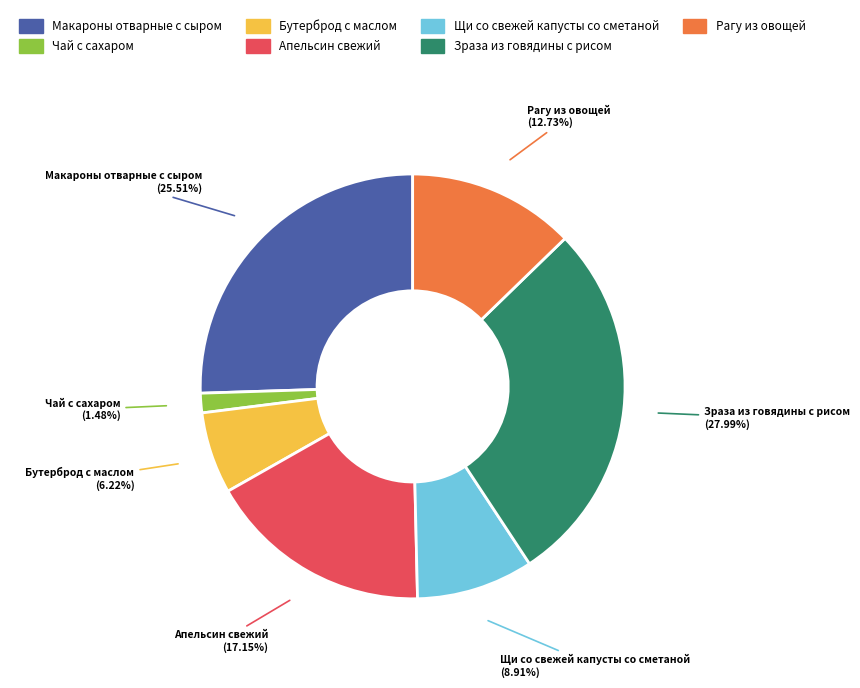

Is there a majority slice in this chart?

No